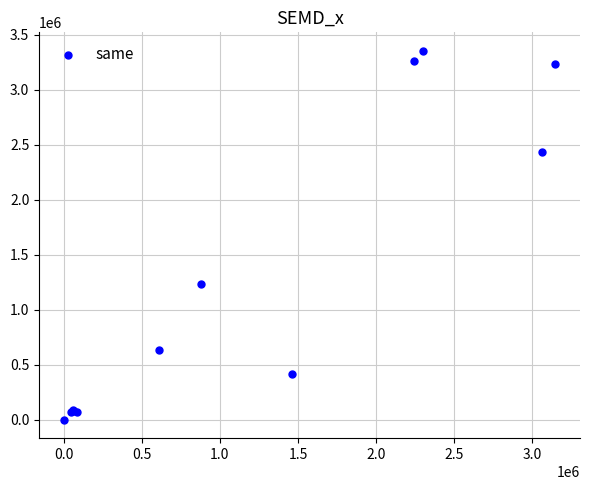

What Y value in the scatter plot is closest to 1676126?

1232529